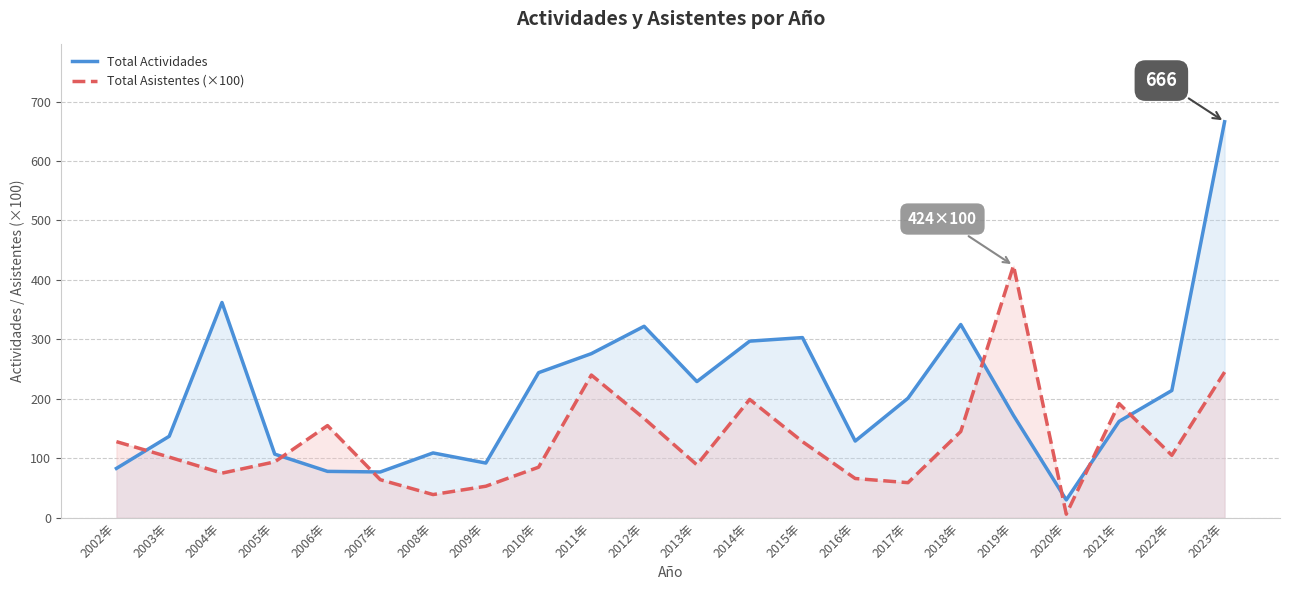

True or false: Total Actividades has a value of 347 at 2023年.

False